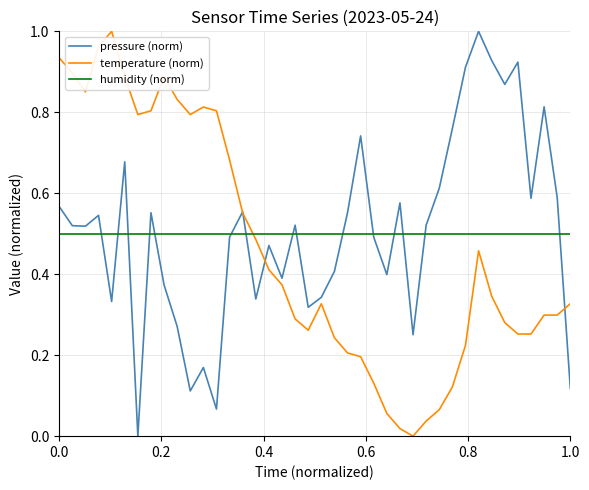

True or false: humidity (norm) and temperature (norm) intersect in this chart.

True